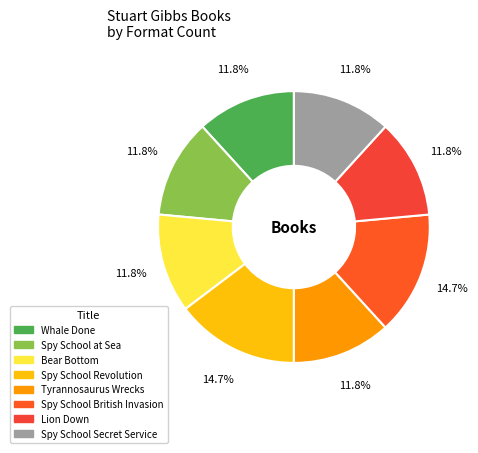

Does Tyrannosaurus Wrecks account for over 50% of the chart?

No